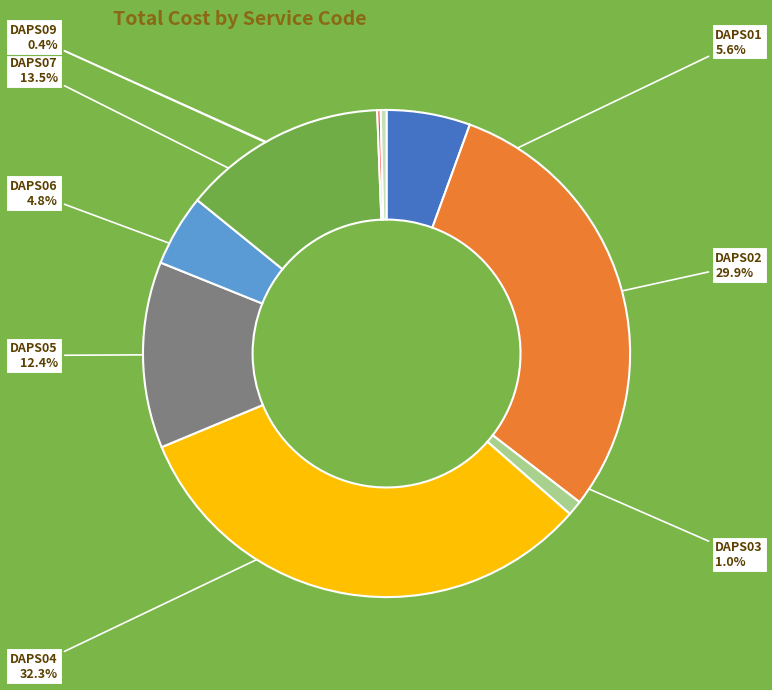

Is there a majority slice in this chart?

No